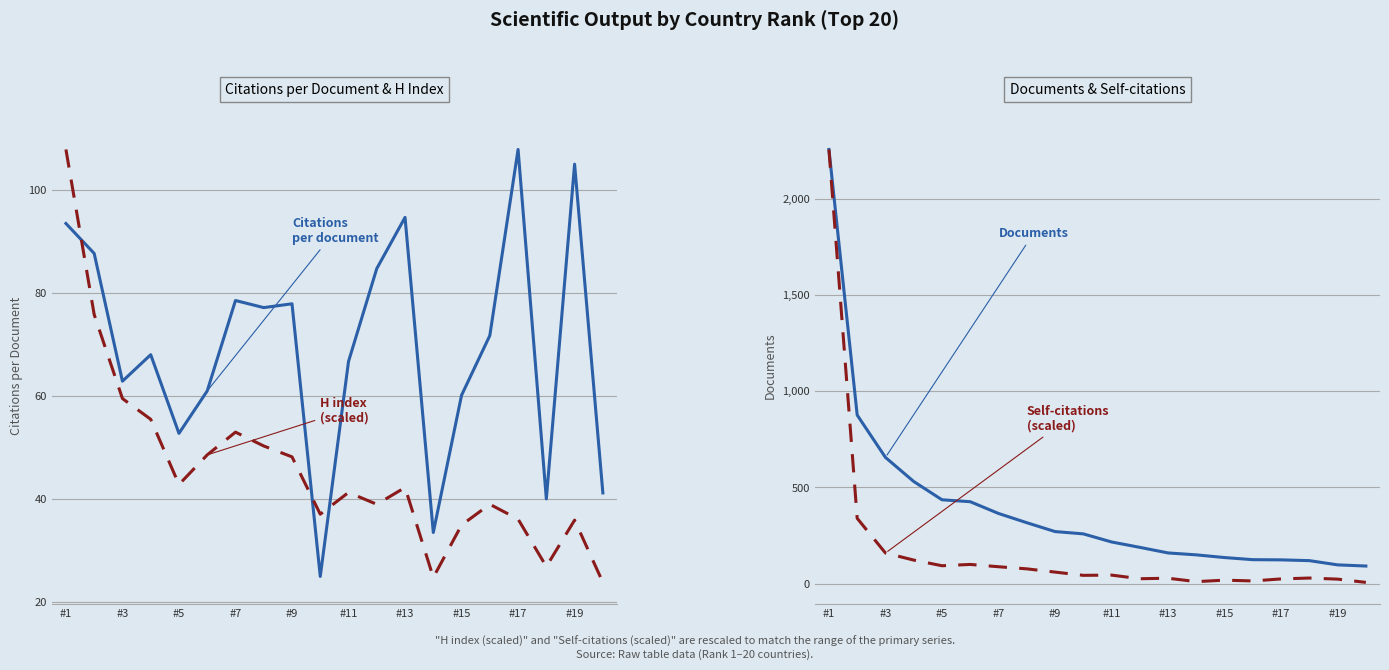

True or false: H index (scaled) and Documents intersect in this chart.

False